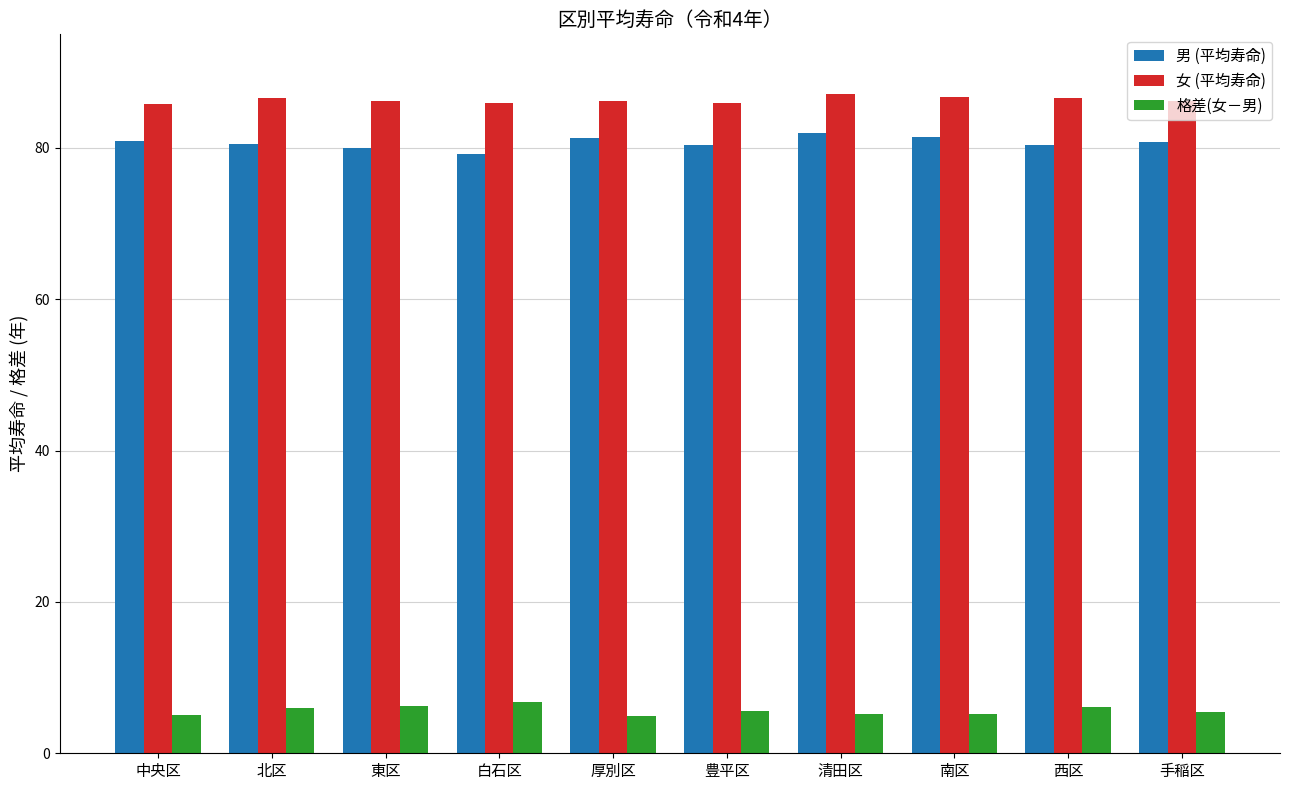

What is the lowest value of the 男 (平均寿命) series?

79.2